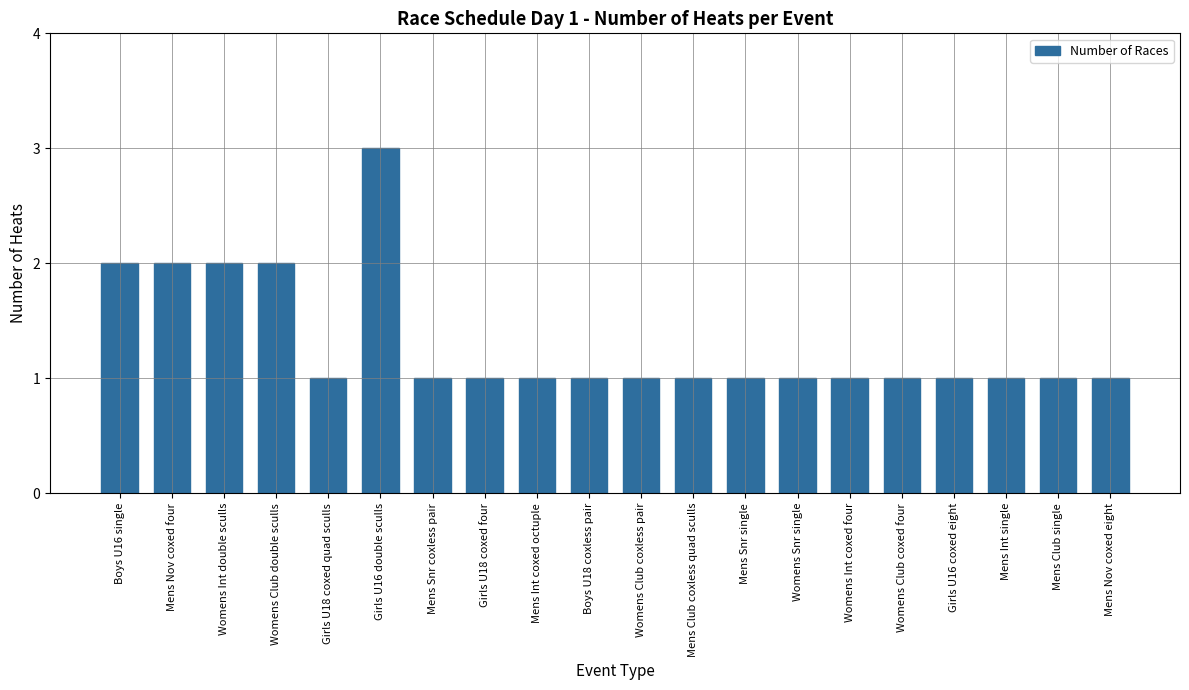

What is the change in value from Boys U16 single to Womens Snr single?

-1